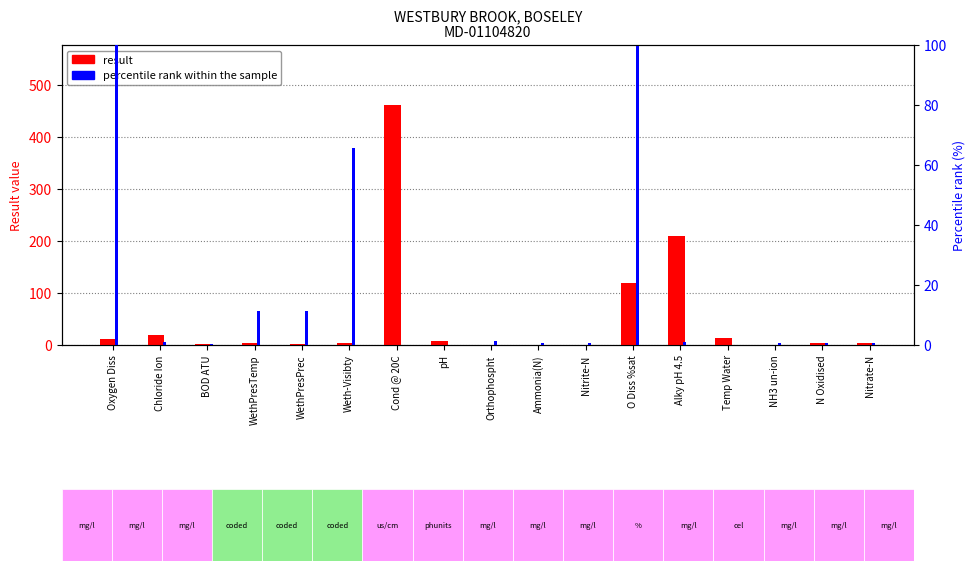

What are all the series names shown in the legend?

result, percentile rank within the sample